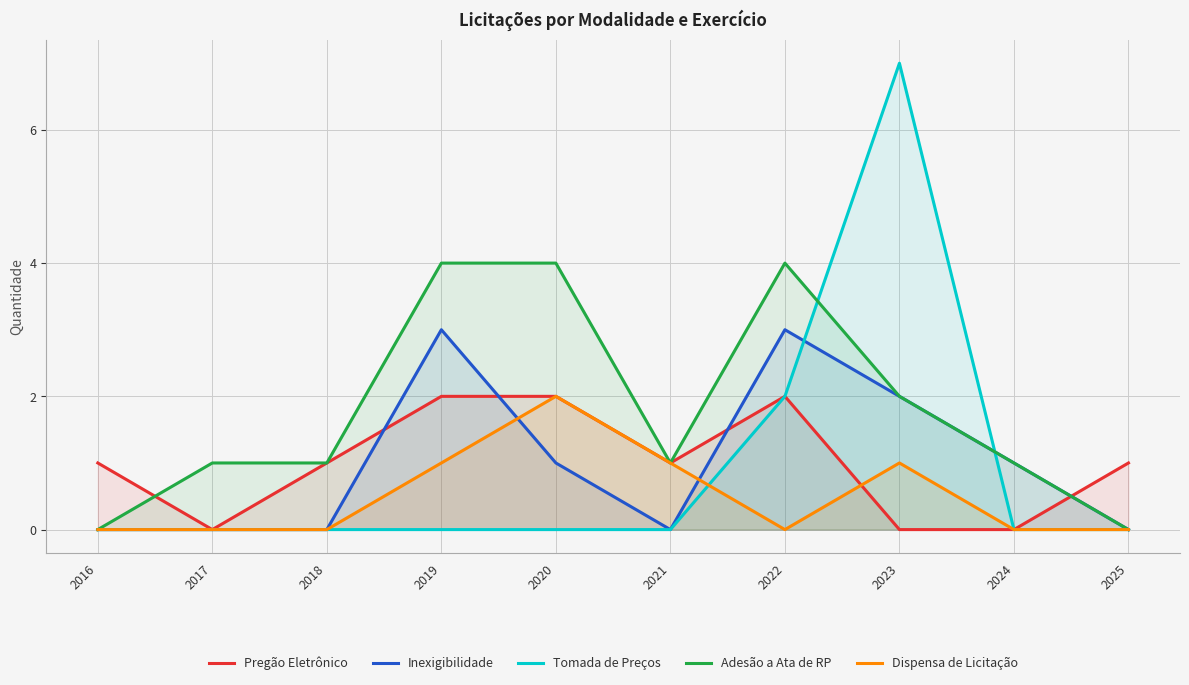

The value of Dispensa de Licitação at 2017 is 0. True or false?

True